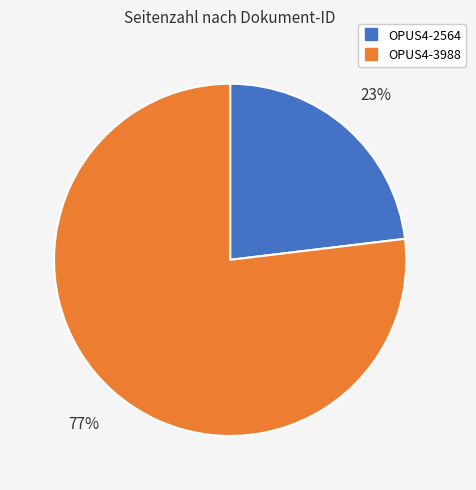

What is the ratio of the value at OPUS4-3988 to the value at OPUS4-2564?

3.3